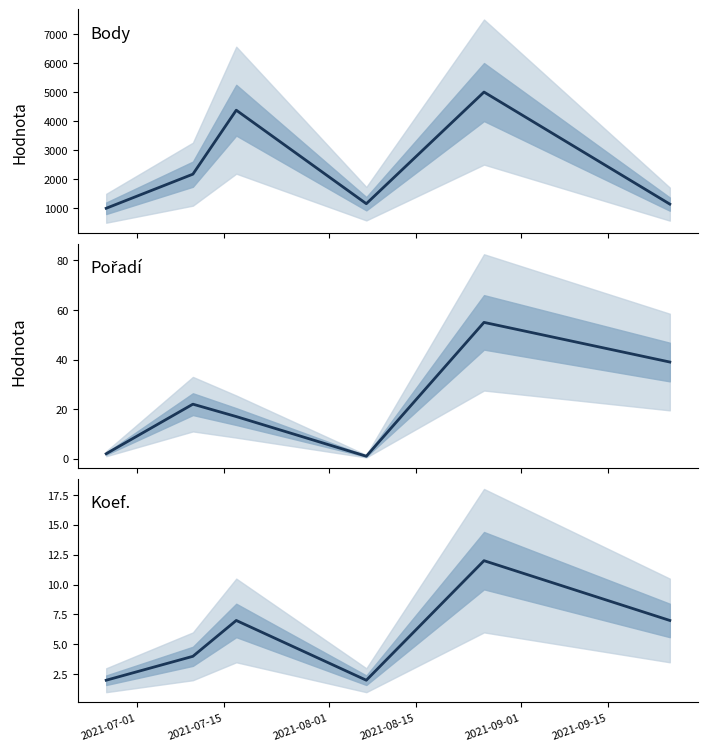

Rank the series by their maximum value, from highest to lowest.

Body, Pořadí, Koef.